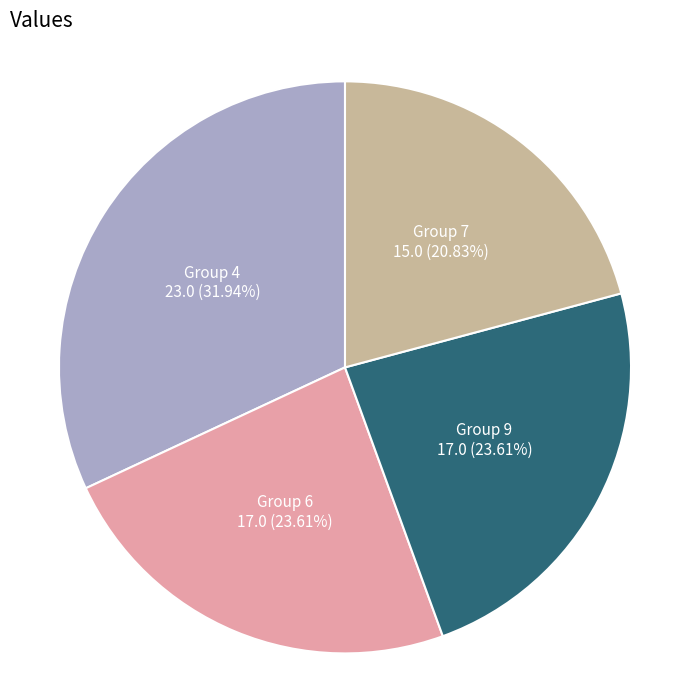

Is the sum of Group 7 and Group 9 greater than half?

No